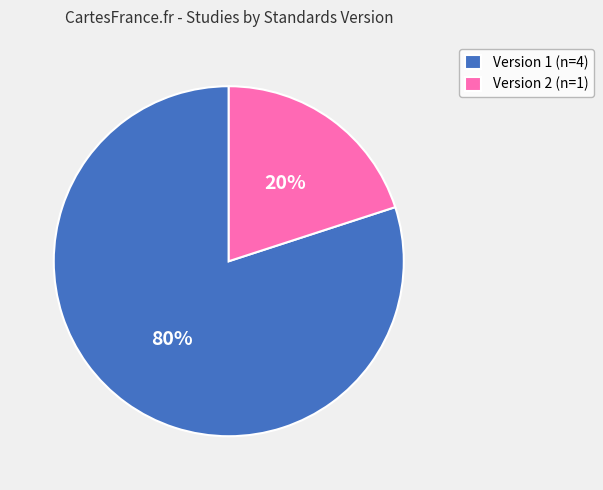

Is the sum of Version 2 (n=1) and Version 1 (n=4) greater than half?

Yes